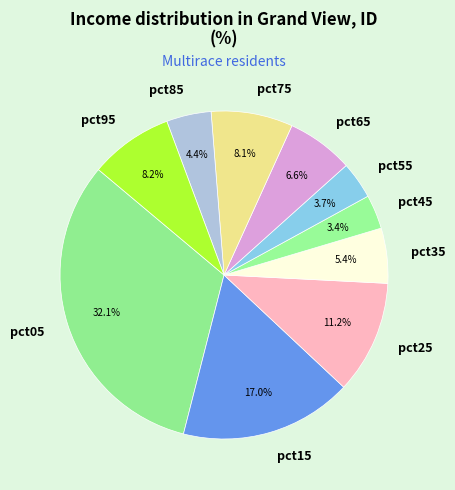

Does any single category account for the majority?

No